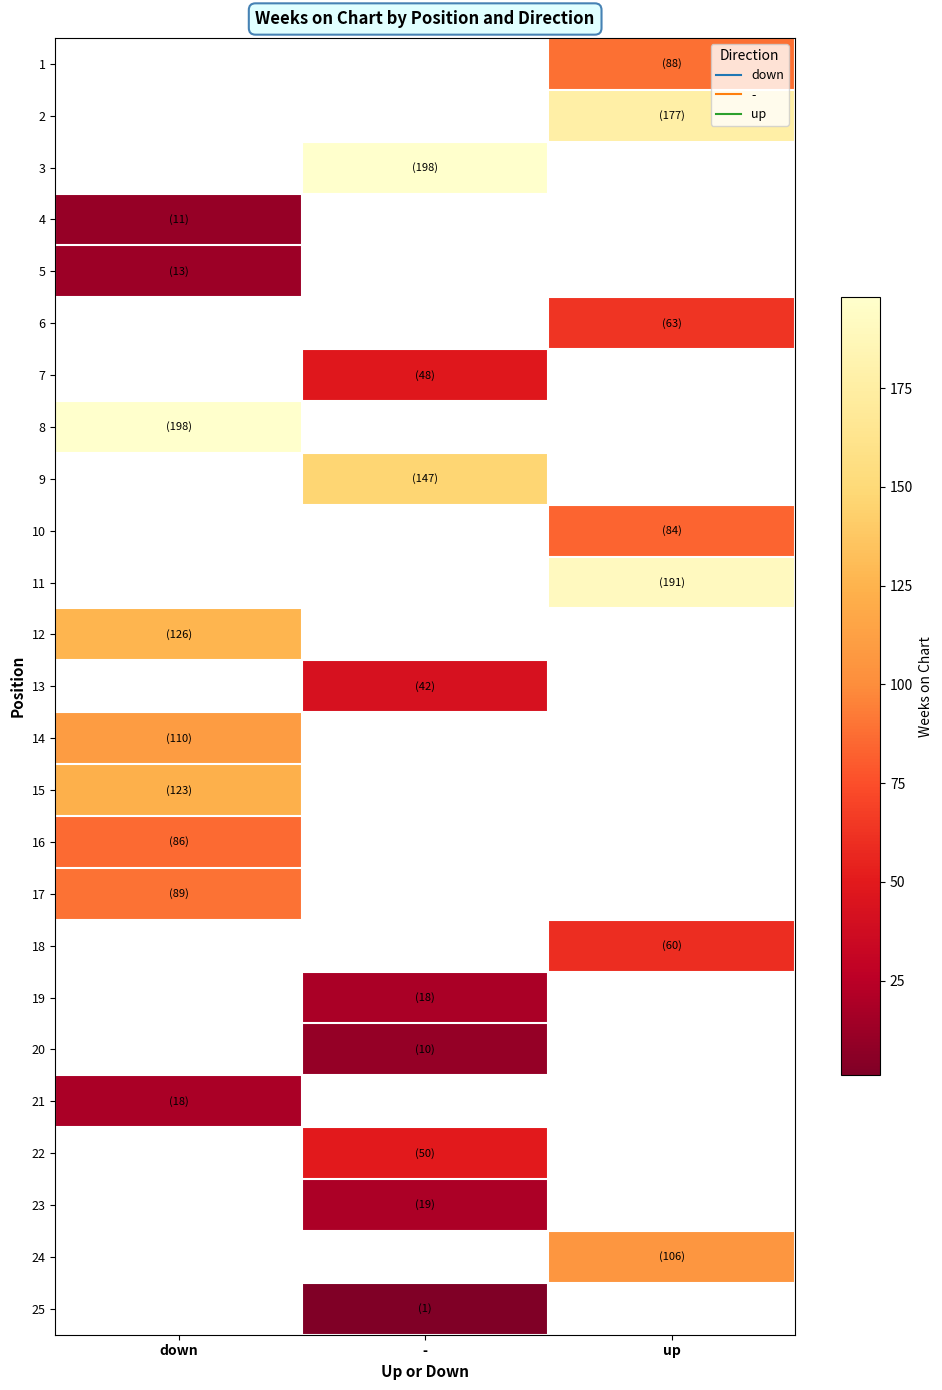

Between - and up, which is larger?

up